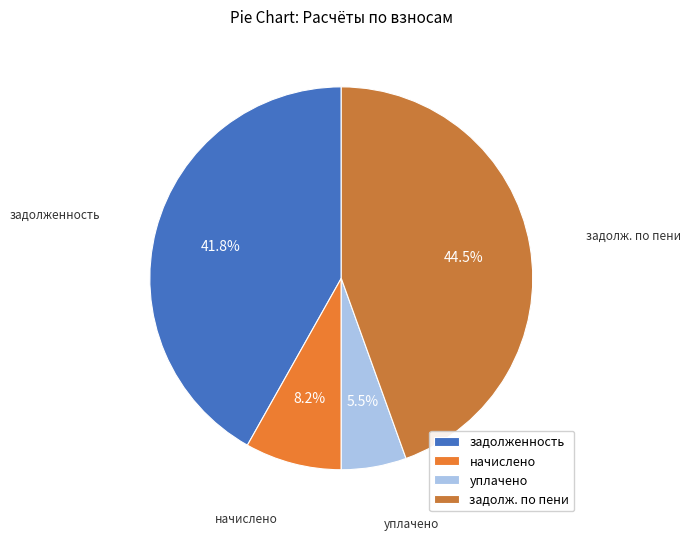

The начислено slice represents 1% of the pie. True or false?

False